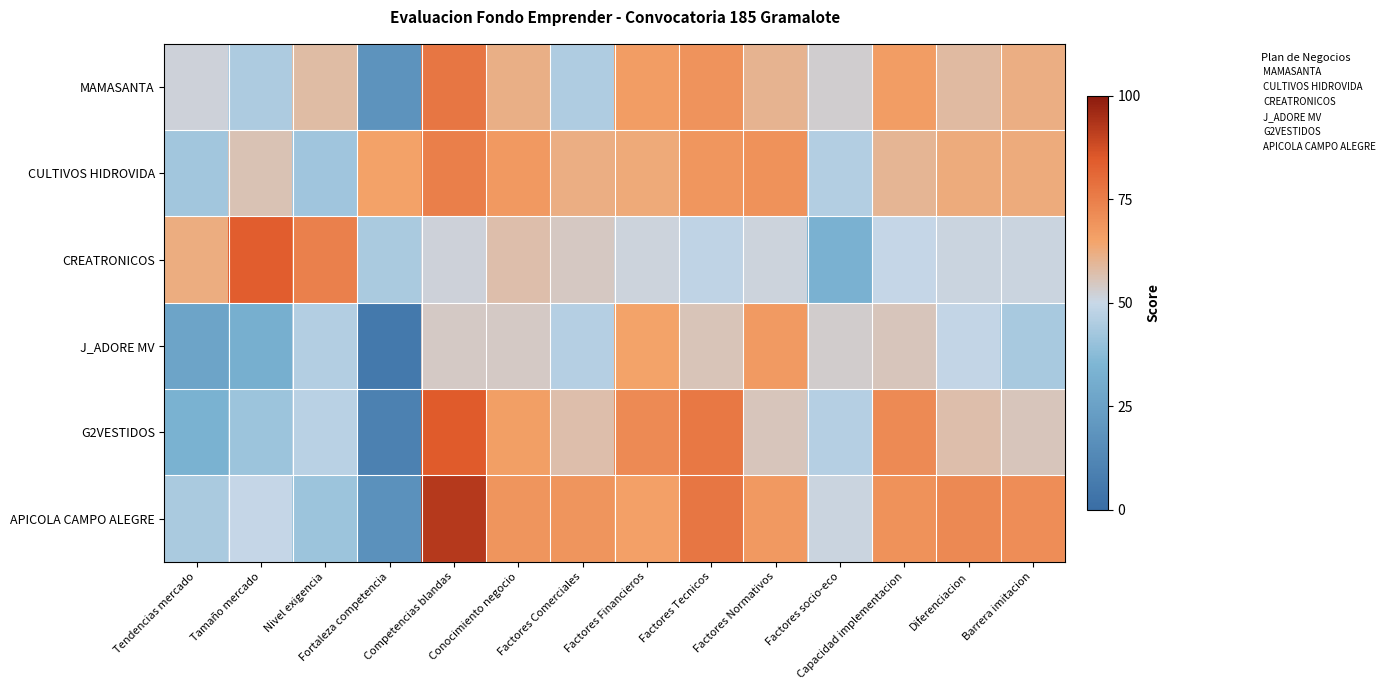

What is the greatest value displayed?

8.4